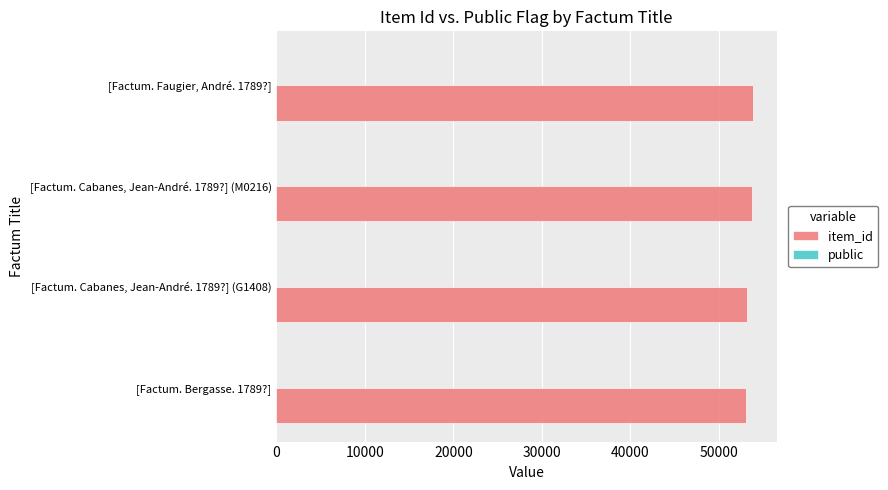

What is the maximum value shown in the chart?

53856